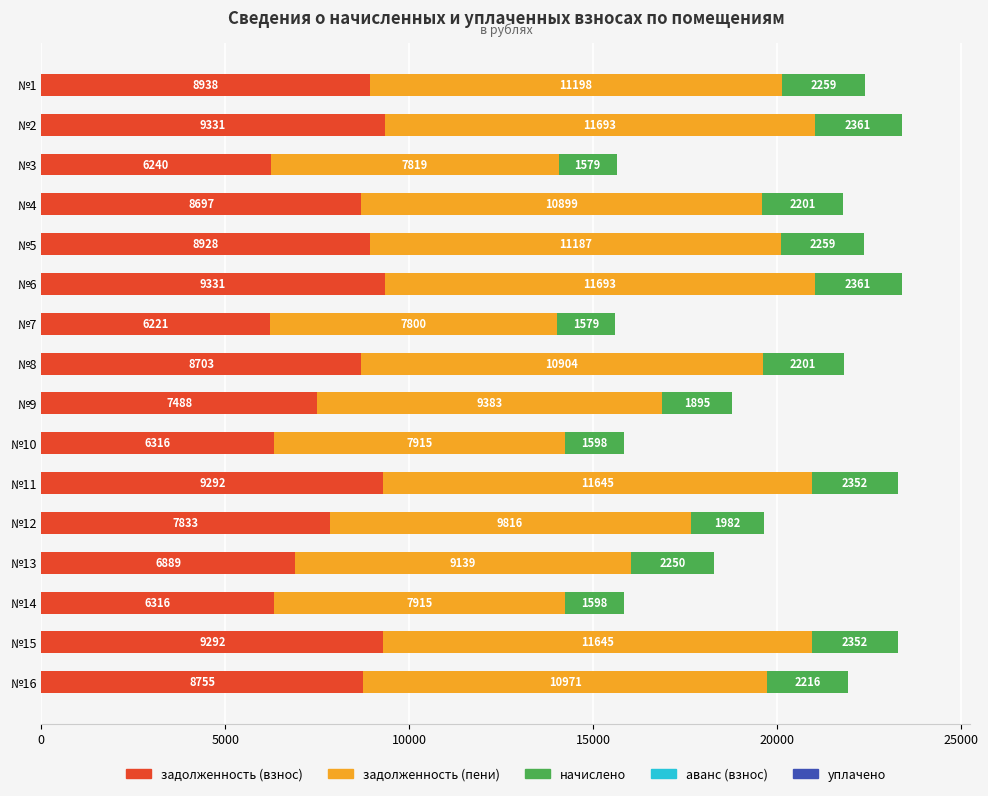

What is the approximate value of задолженность (взнос) at №3?

6240.0